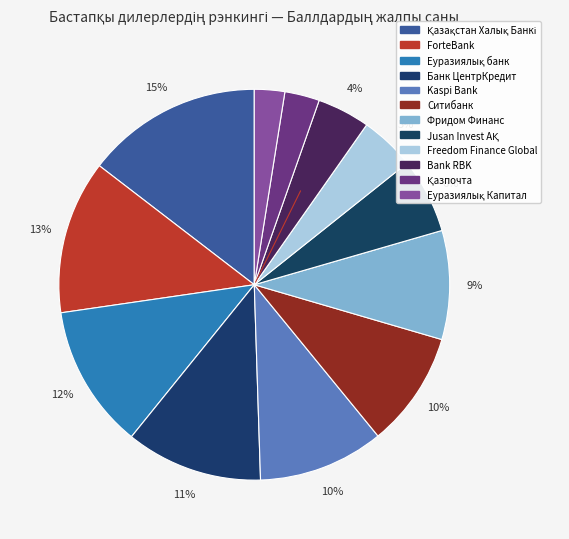

Count the number of slices in the pie.

12